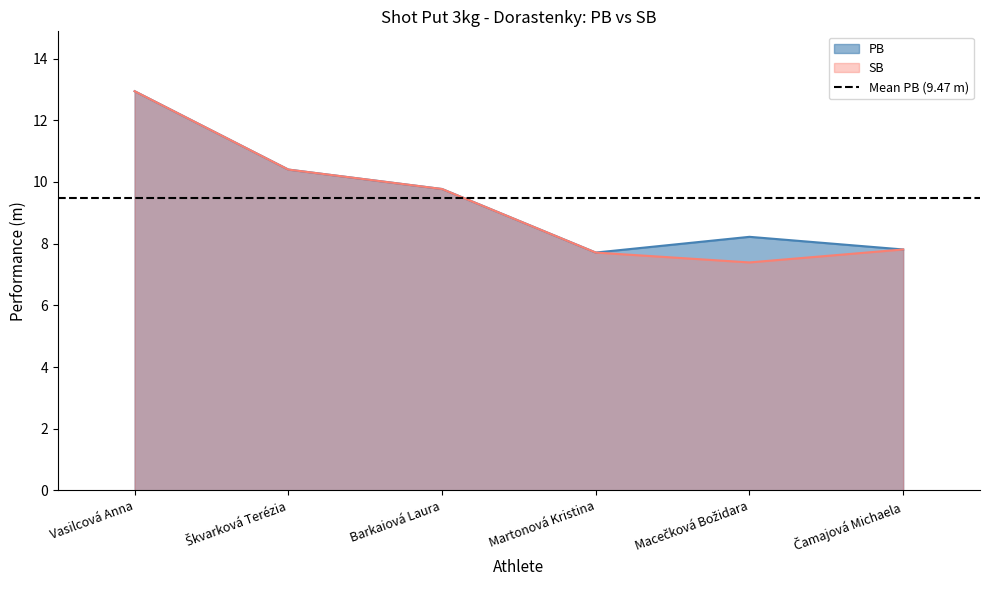

Reading left to right, extract all data points from this chart.

PB: Vasilcová Anna=12.9	Škvarková Terézia=10.4	Barkaiová Laura=9.8	Martonová Kristina=7.7	Macečková Božidara=8.2	Čamajová Michaela=7.8
SB: Vasilcová Anna=12.9	Škvarková Terézia=10.4	Barkaiová Laura=9.8	Martonová Kristina=7.7	Macečková Božidara=7.4	Čamajová Michaela=7.8